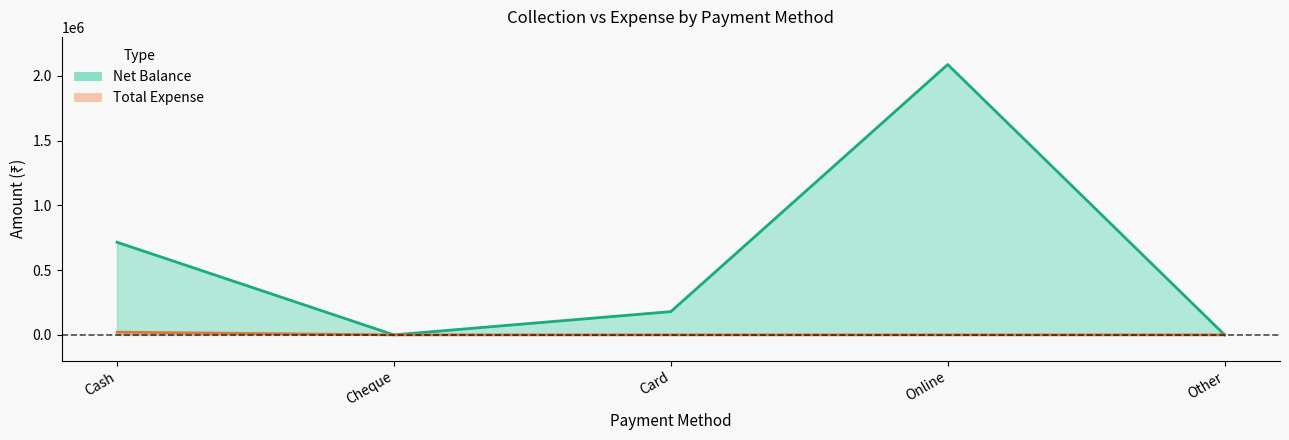

Is it true that Total Expense equals 0 at Card?

True